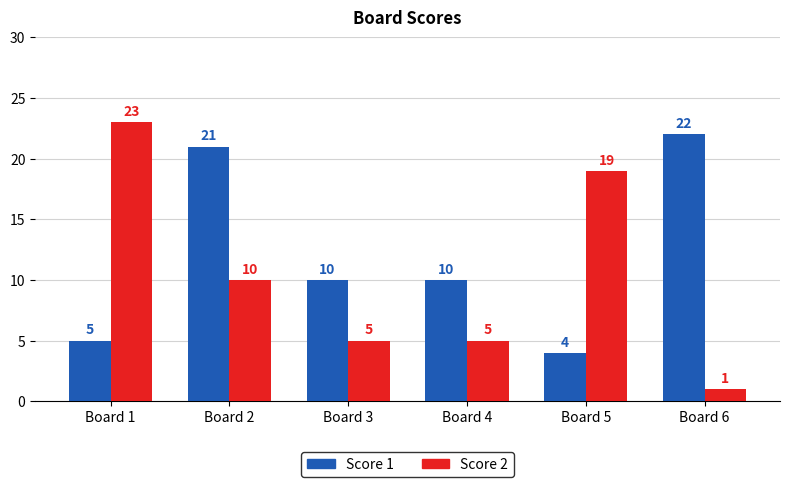

Between Board 4 and Board 5, which series saw the biggest shift?

Score 2